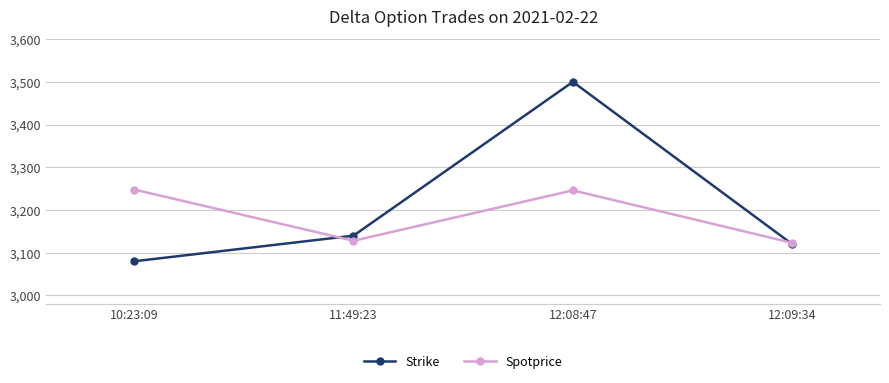

What is the difference between the second highest and second lowest values in the Spotprice series?

118.0